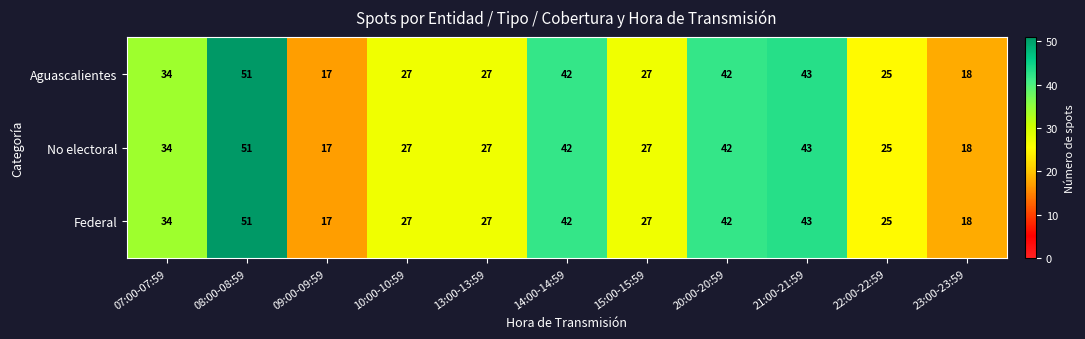

At which category is the sum across all series the highest?

08:00-08:59